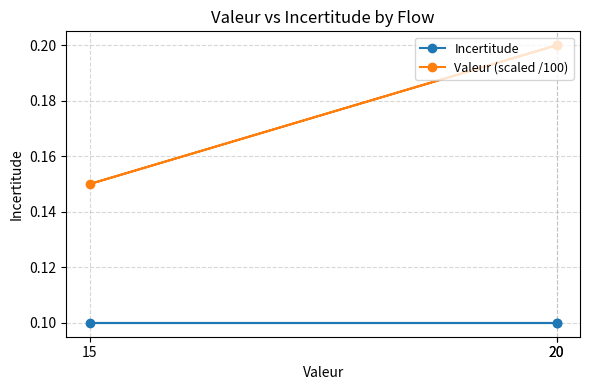

Between 20 and 20, which is larger?

20